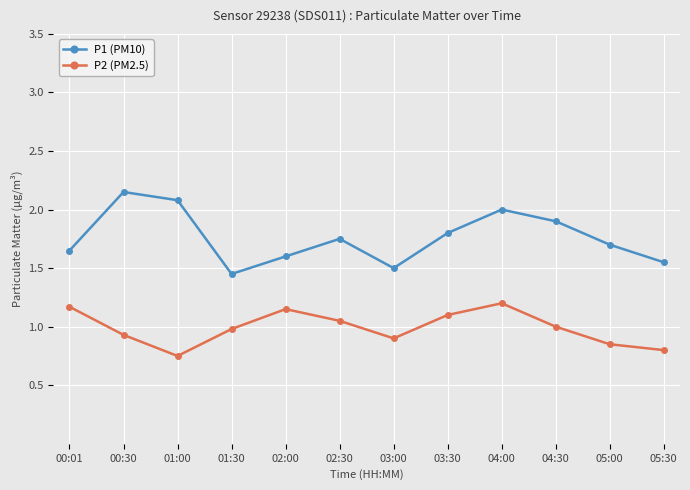

True or false: P1 (PM10) and P2 (PM2.5) intersect in this chart.

False